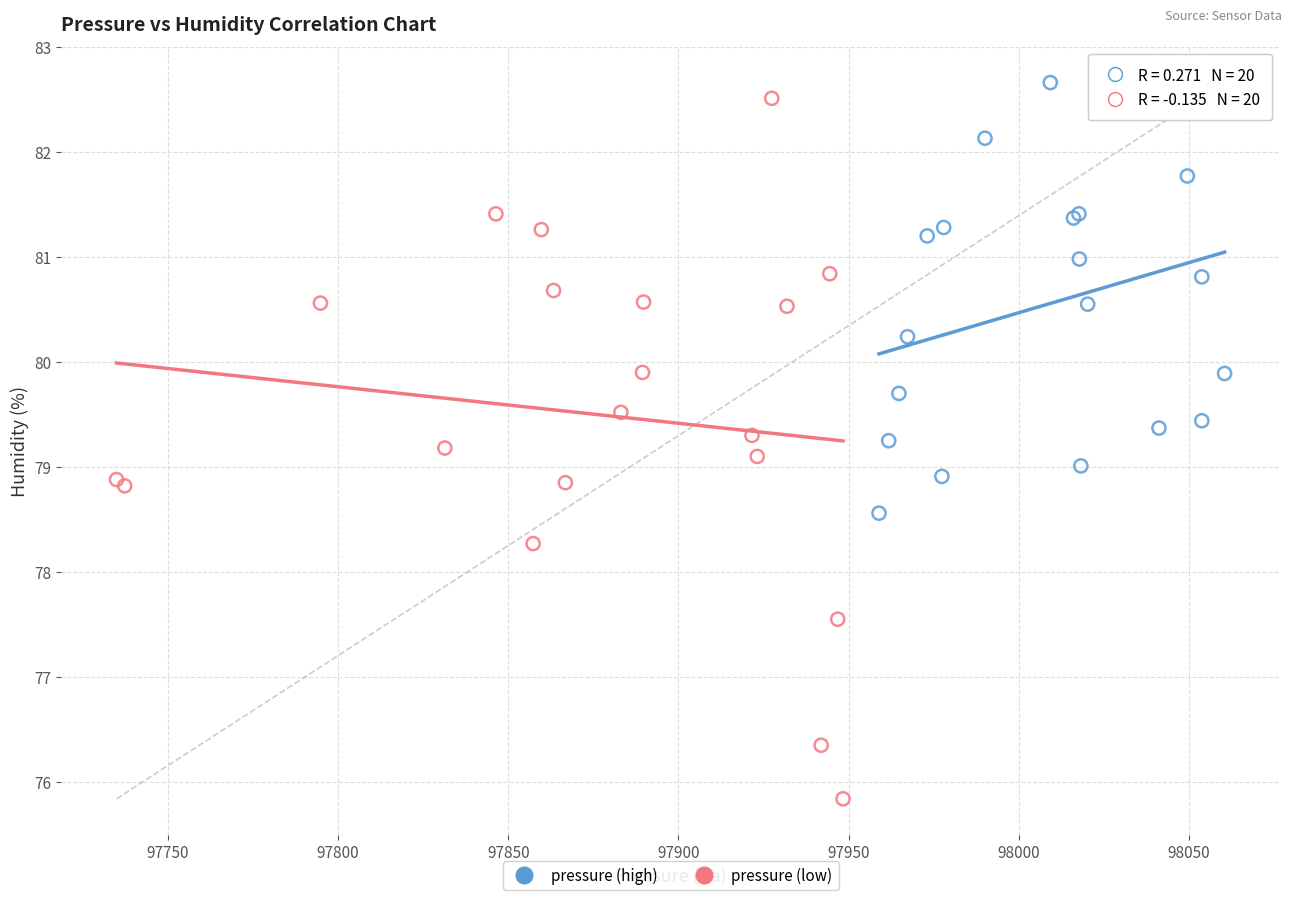

What are all the series names shown in the legend?

pressure (high), pressure (low)